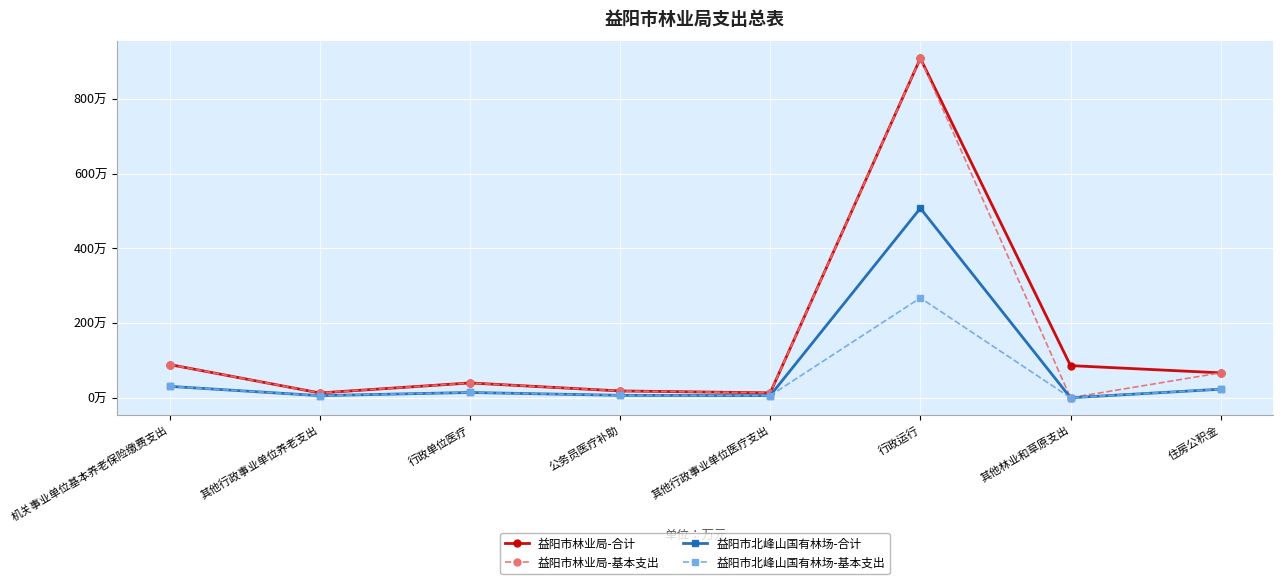

Reading left to right, transcribe all the data shown in this chart.

益阳市林业局-合计: 88.9	12.9	39.6	18.2	13.1	908.2	86.0	66.7
益阳市林业局-基本支出: 88.9	12.9	39.6	18.2	13.1	908.2	0.0	66.7
益阳市北峰山国有林场-合计: 30.5	5.7	14.1	6.5	5.8	507.1	0.0	22.9
益阳市北峰山国有林场-基本支出: 30.5	5.7	14.1	6.5	5.8	267.1	0.0	22.9